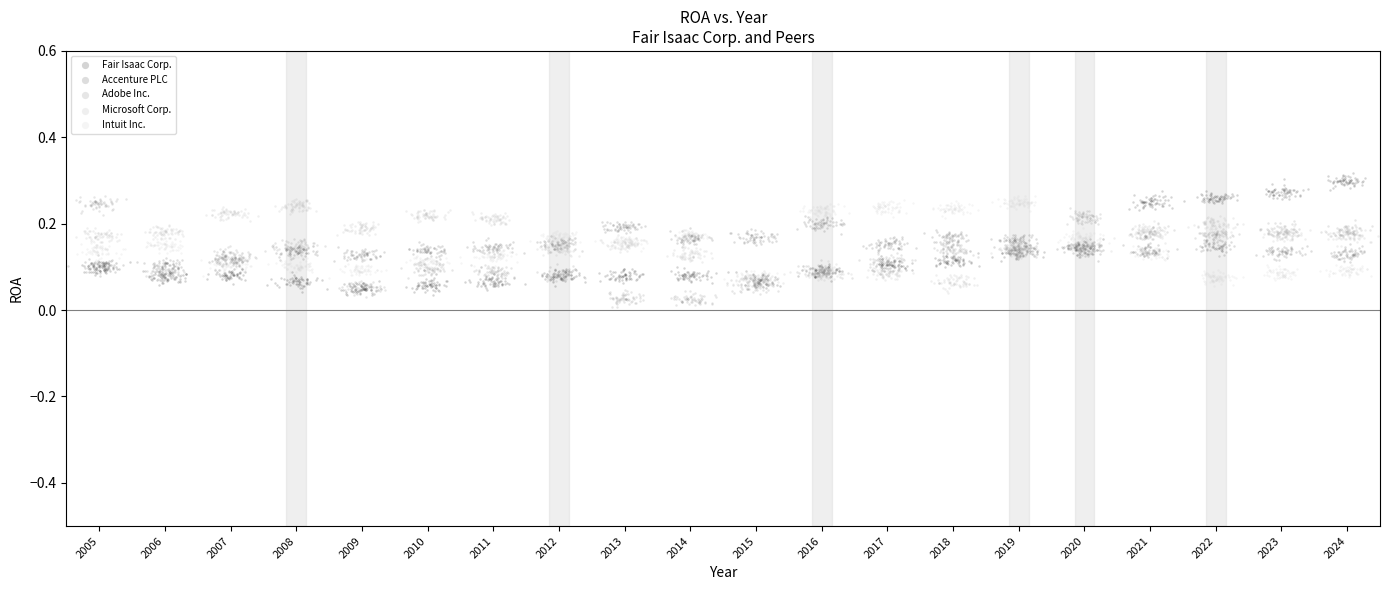

Which series contains the highest Y value?

Fair Isaac Corp.